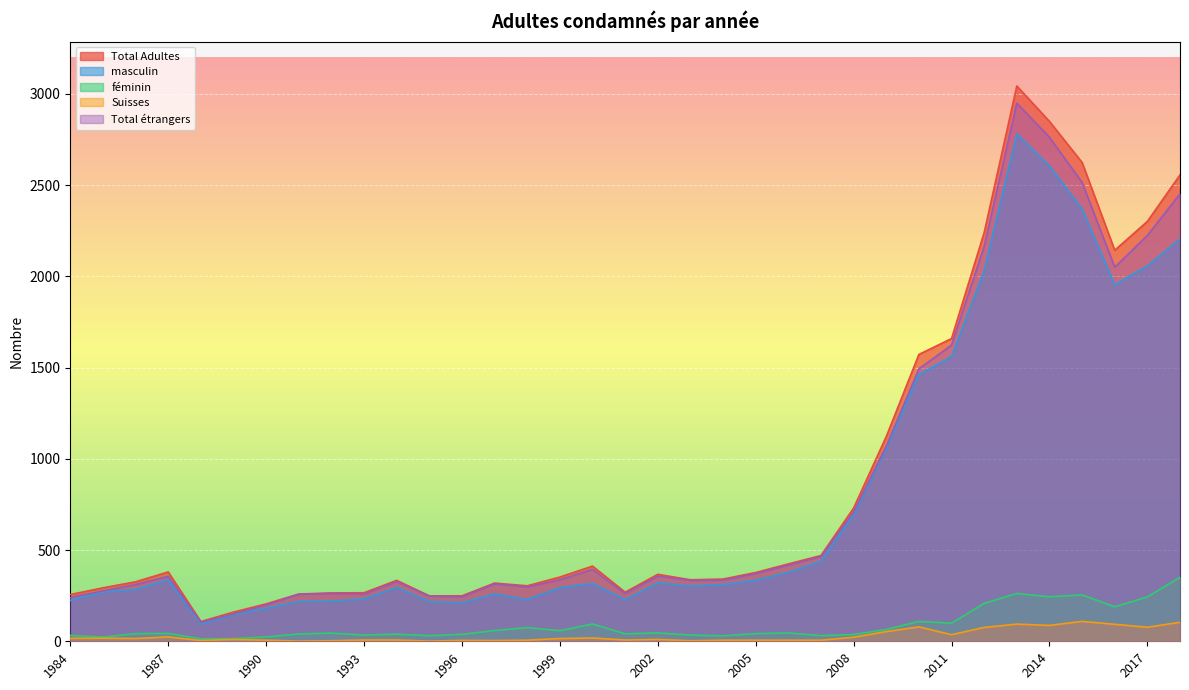

Where is the first local maximum for masculin?

1987